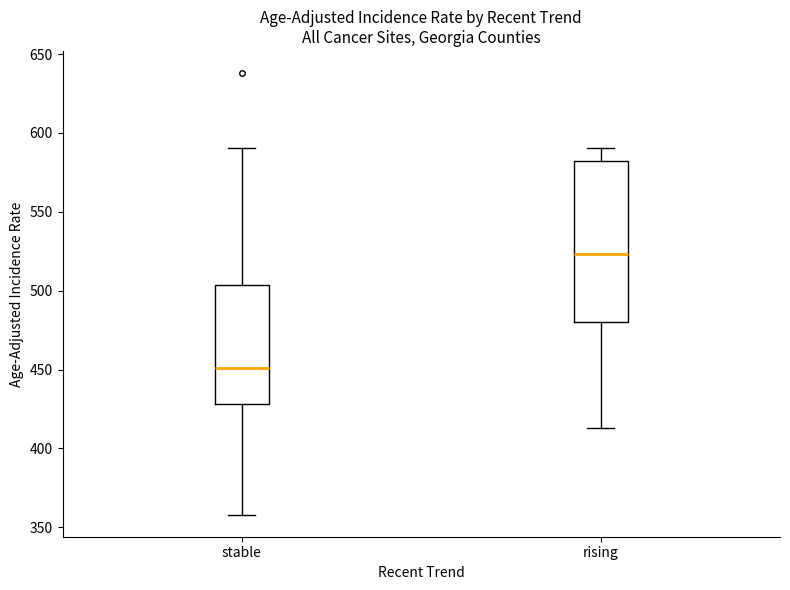

Which box is the tallest, from its lower edge to its upper edge?

rising